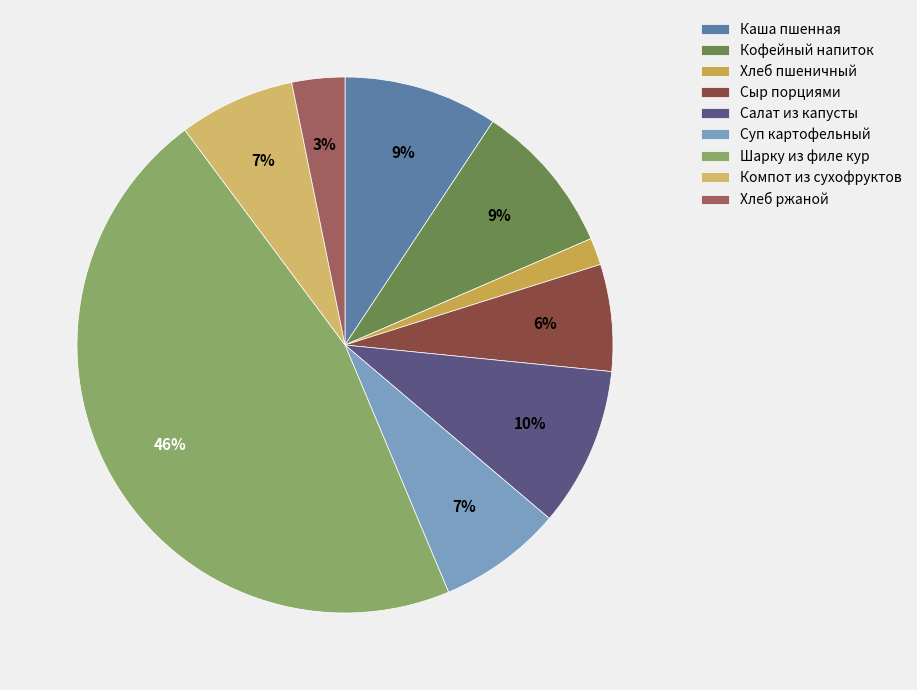

Does Шарку из филе кур account for over 50% of the chart?

No